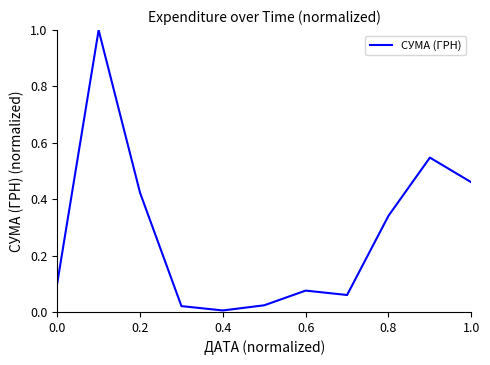

What is the difference between the maximum and minimum values?

1.0